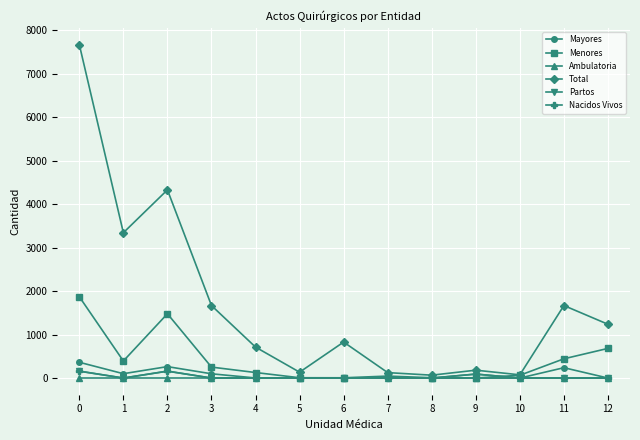

Which series has the largest total across all categories?

Total